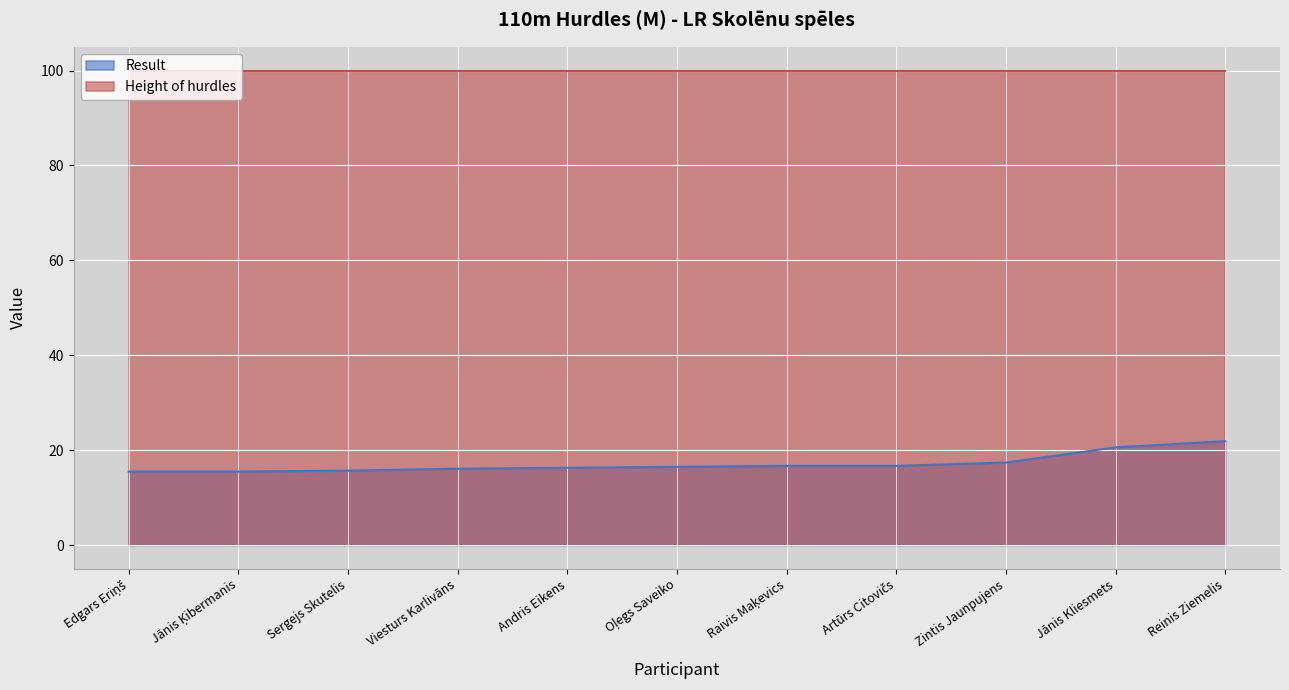

True or false: Height of hurdles and Result intersect in this chart.

False